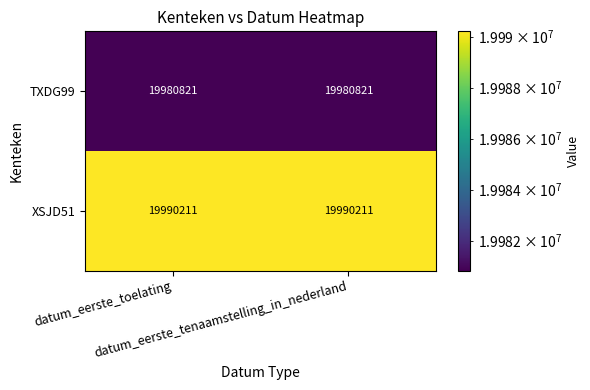

What is the minimum value shown in the chart?

19980821